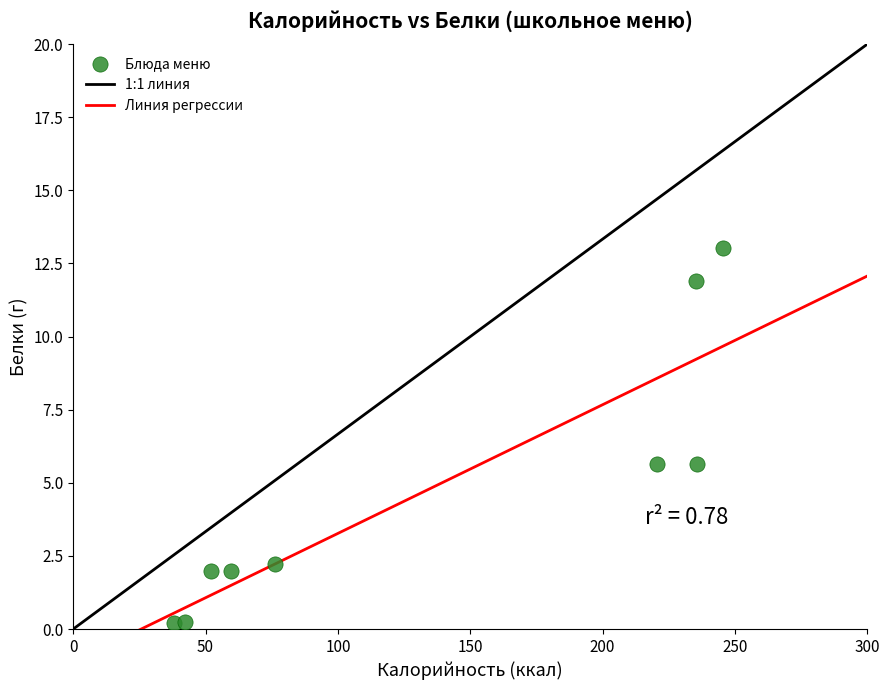

What is the average Y value?

4.8